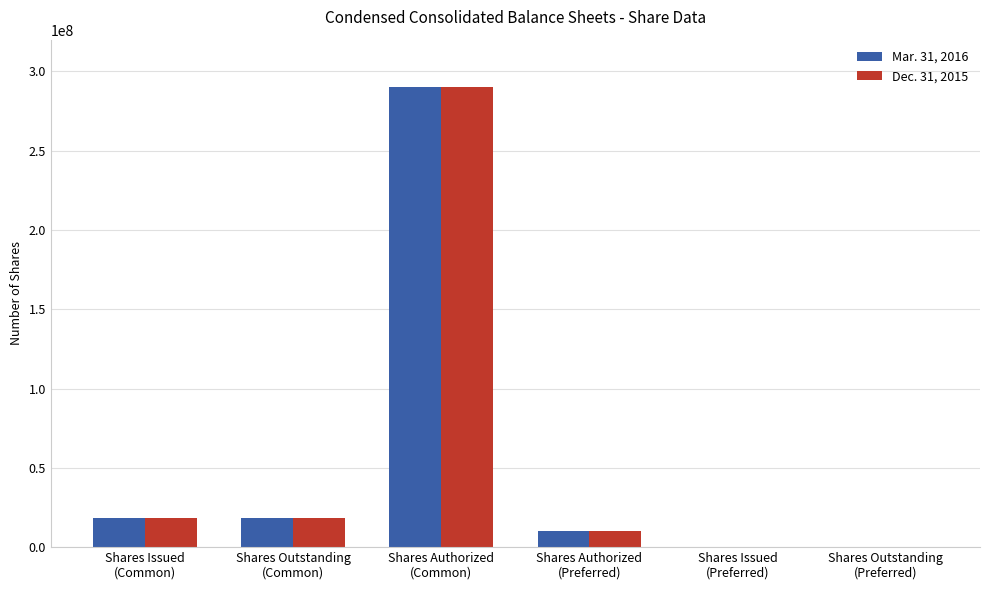

What is the maximum value shown in the chart?

290000000